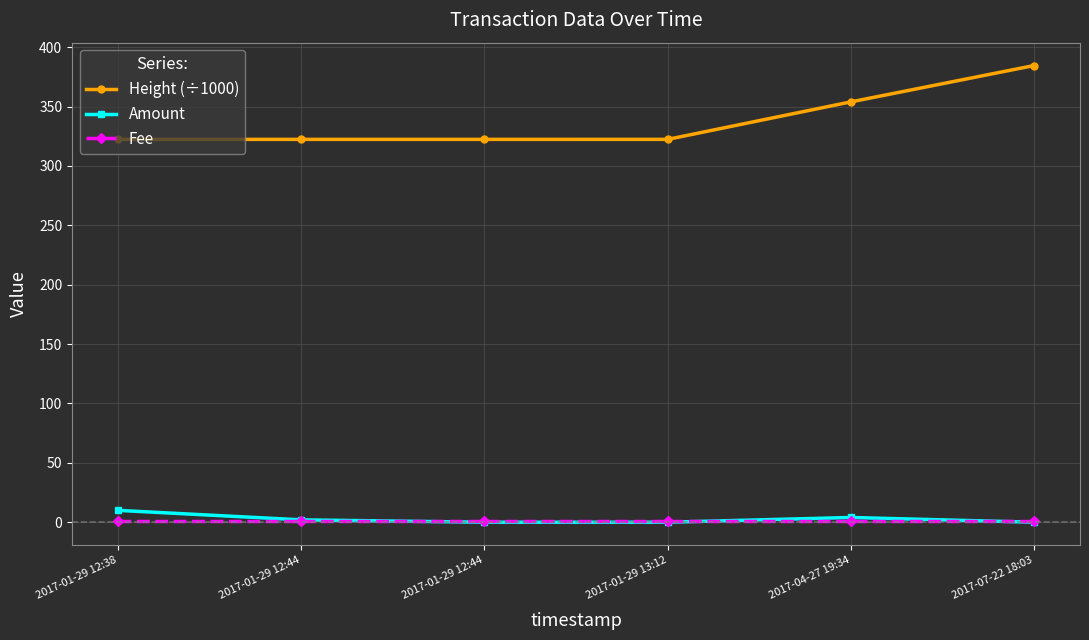

Rank the series by their maximum value, from lowest to highest.

Fee, Amount, Height (÷1000)